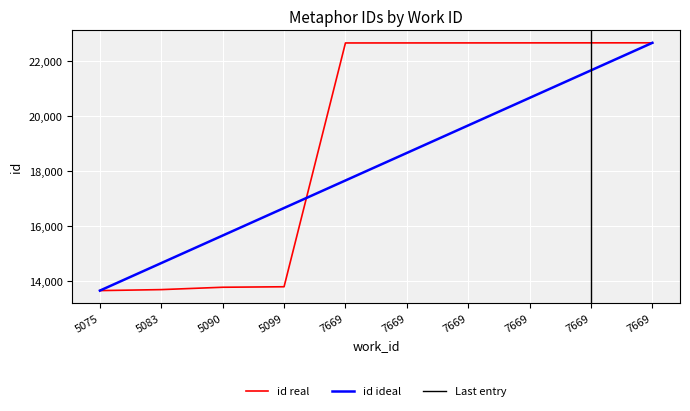

List the labels in order of value, largest first.

7669, 7669, 7669, 7669, 7669, 7669, 5099, 5090, 5083, 5075